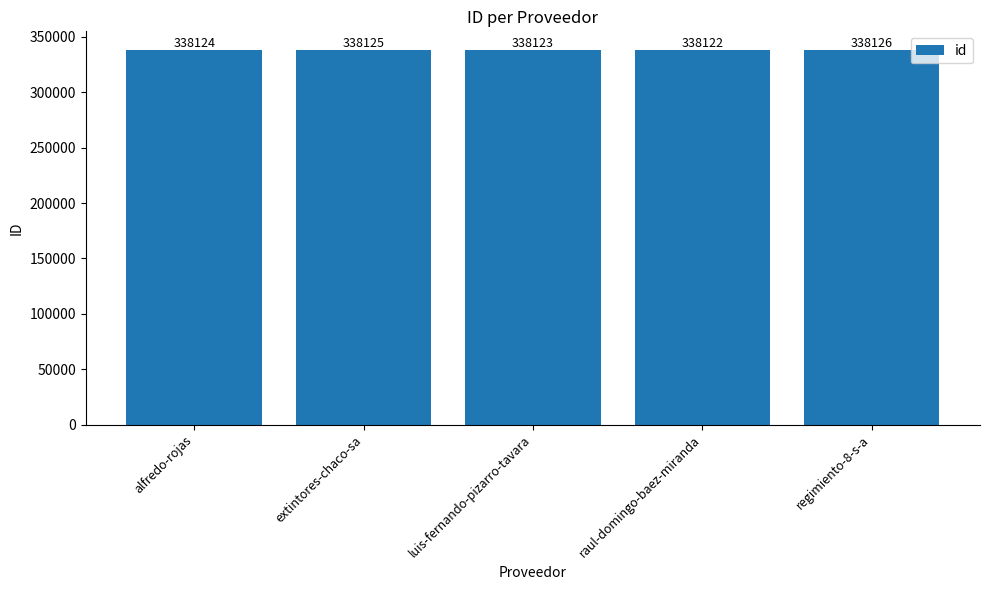

How many bars are there in total?

5